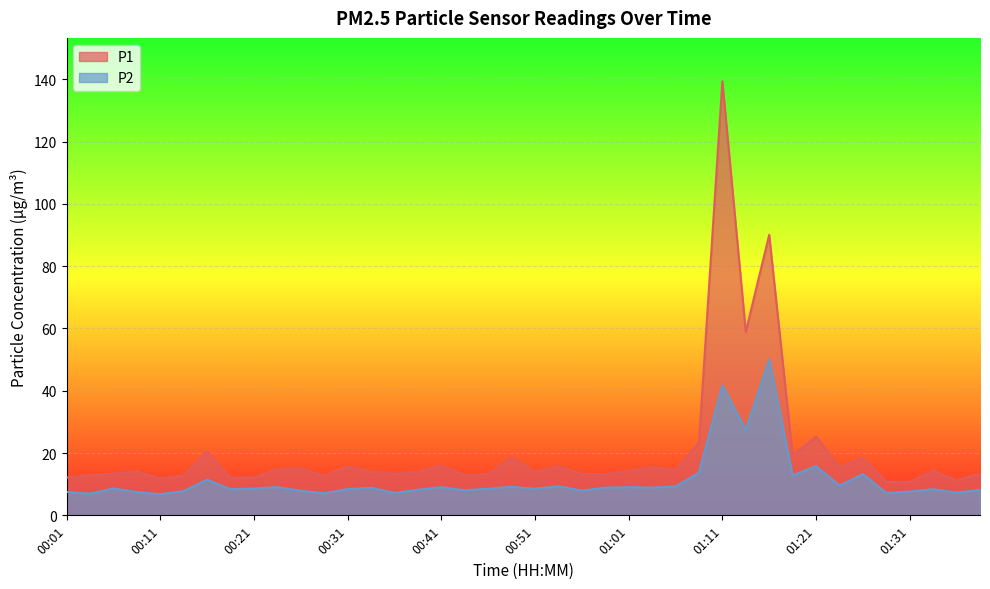

List the series in order of their overall mean, lowest first.

P2, P1